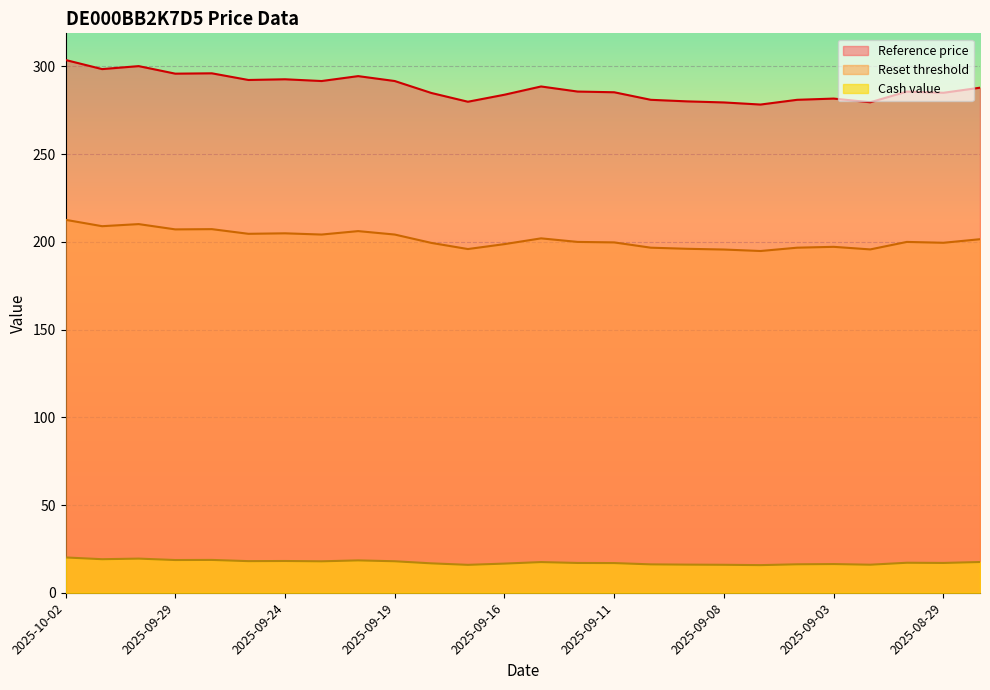

Rank the categories by Reference price value from highest to lowest.

2025-10-02, 2025-09-30, 2025-10-01, 2025-09-26, 2025-09-29, 2025-09-22, 2025-09-24, 2025-09-25, 2025-09-23, 2025-09-19, 2025-09-15, 2025-08-28, 2025-09-12, 2025-09-01, 2025-09-11, 2025-08-29, 2025-09-18, 2025-09-16, 2025-09-03, 2025-09-10, 2025-09-04, 2025-09-09, 2025-09-17, 2025-09-02, 2025-09-08, 2025-09-05